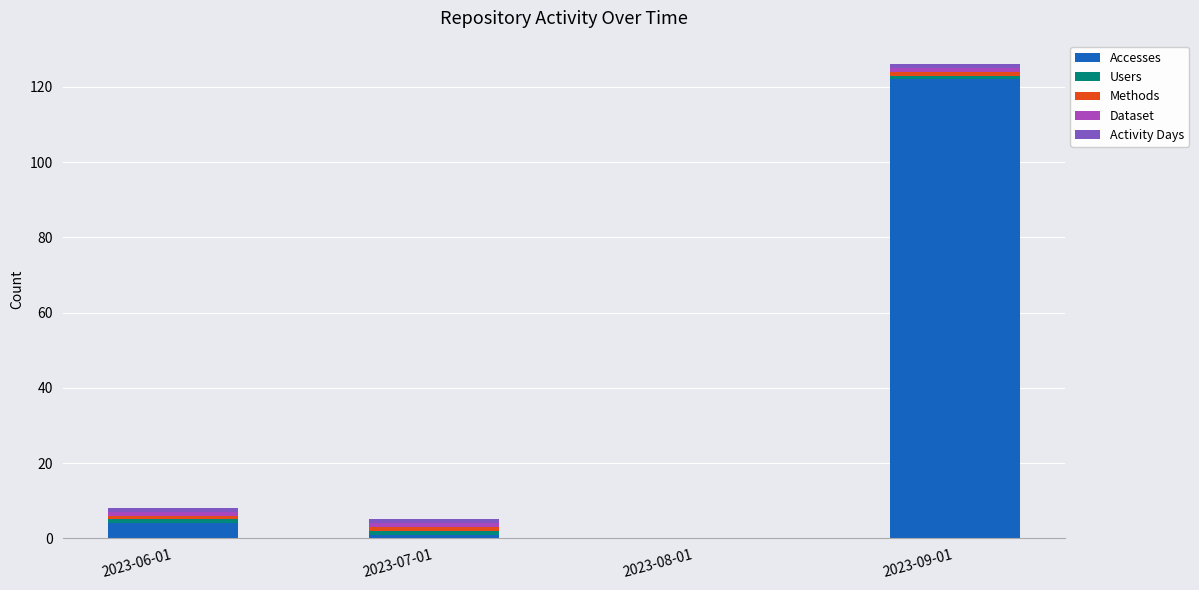

True or false: Accesses has a value of 122 at 2023-09-01.

True